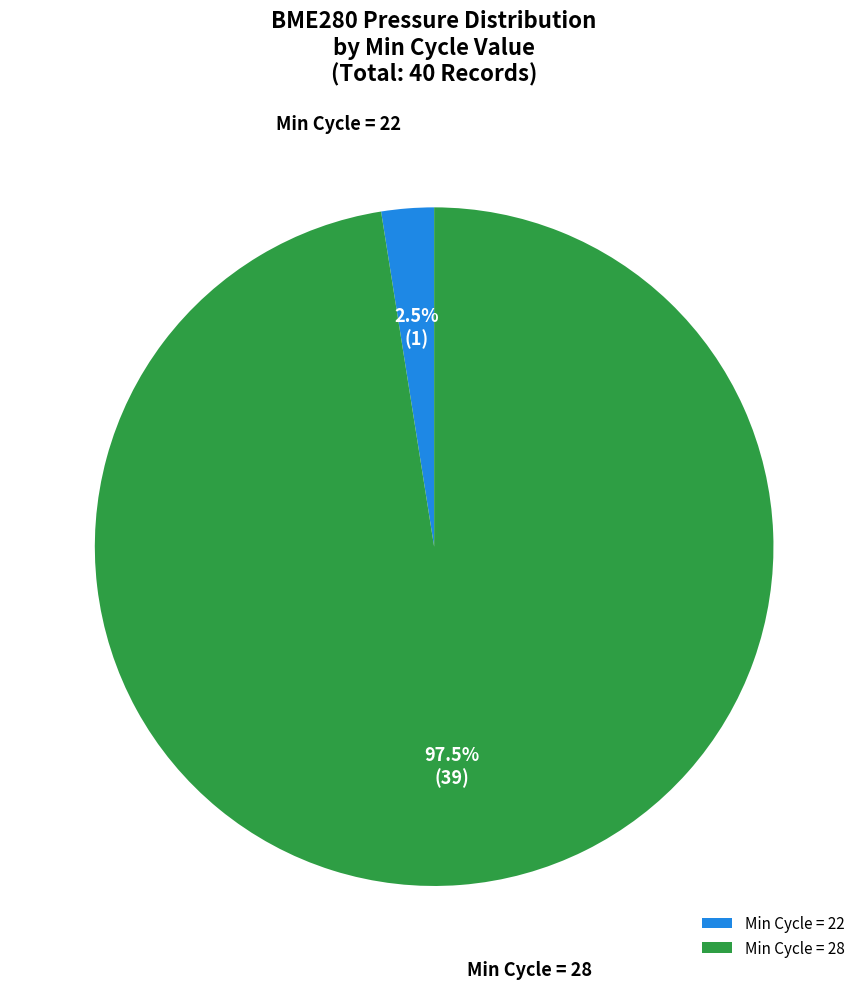

Is there any slice that represents more than half of the pie?

Yes